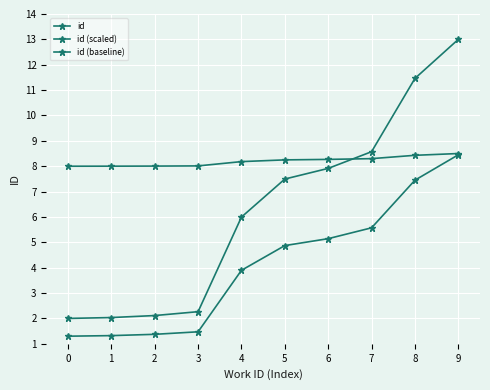

True or false: id (baseline) and id (scaled) cross at least once.

False